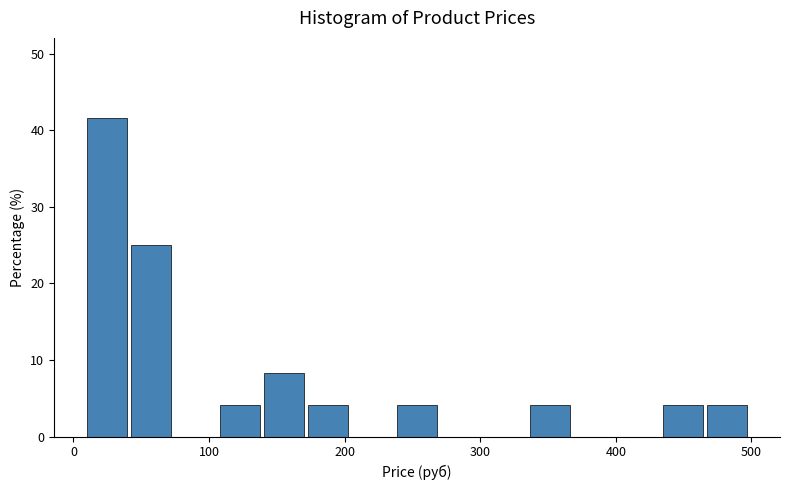

Around what value on the x-axis is the tallest bar? Give the approximate position of its centre, as read against the axis.

20